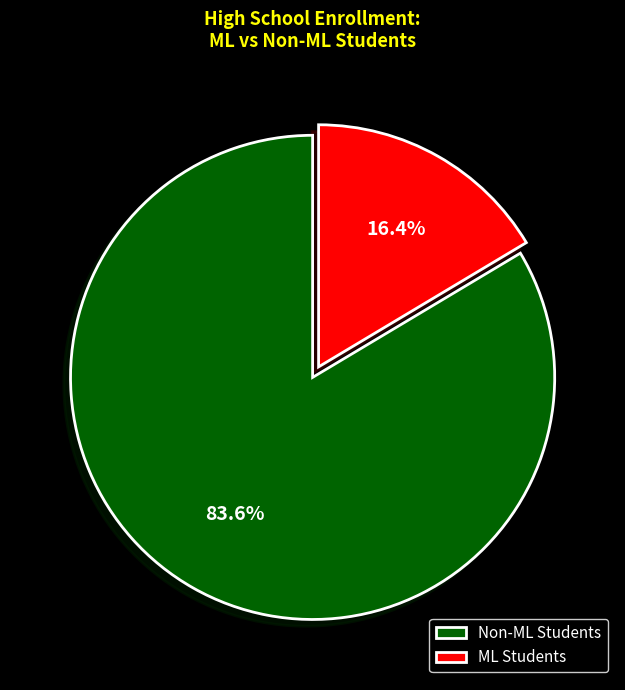

Rank the categories by value from highest to lowest.

Non-ML Students, ML Students